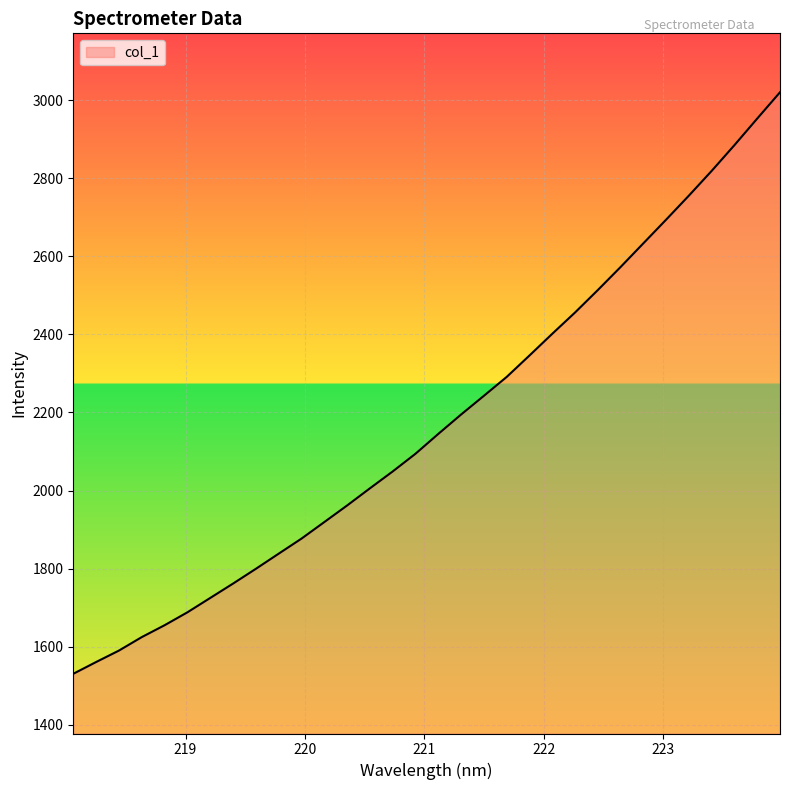

What is the minimum value shown in the chart?

1530.3